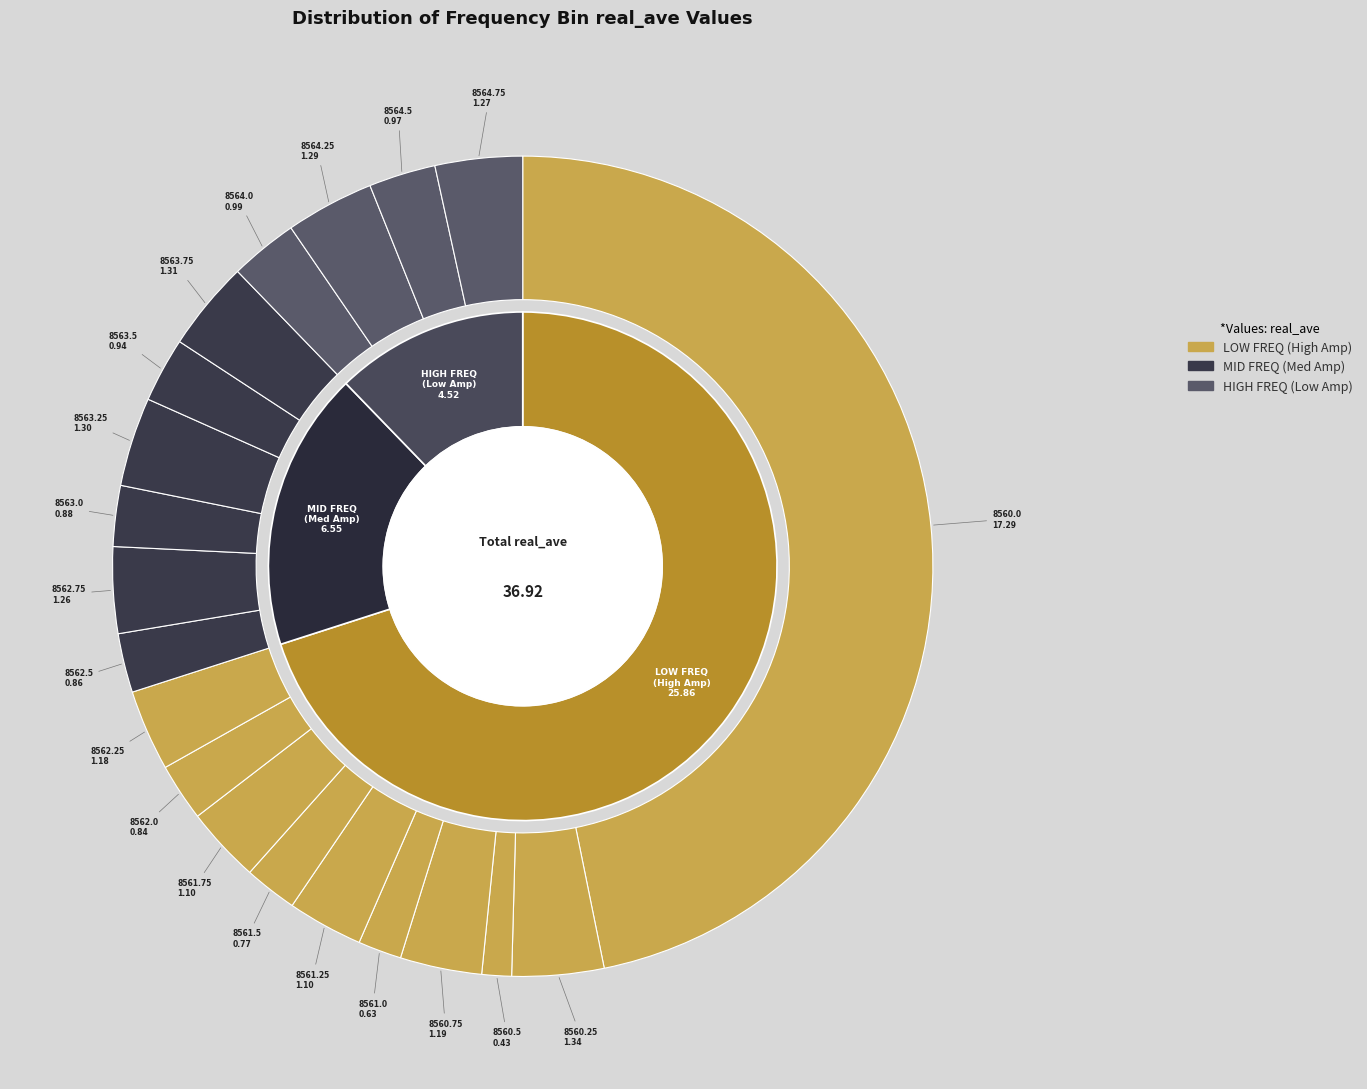

To the nearest percent, what is the combined percentage of 8563.75 and 8563.0?

6%